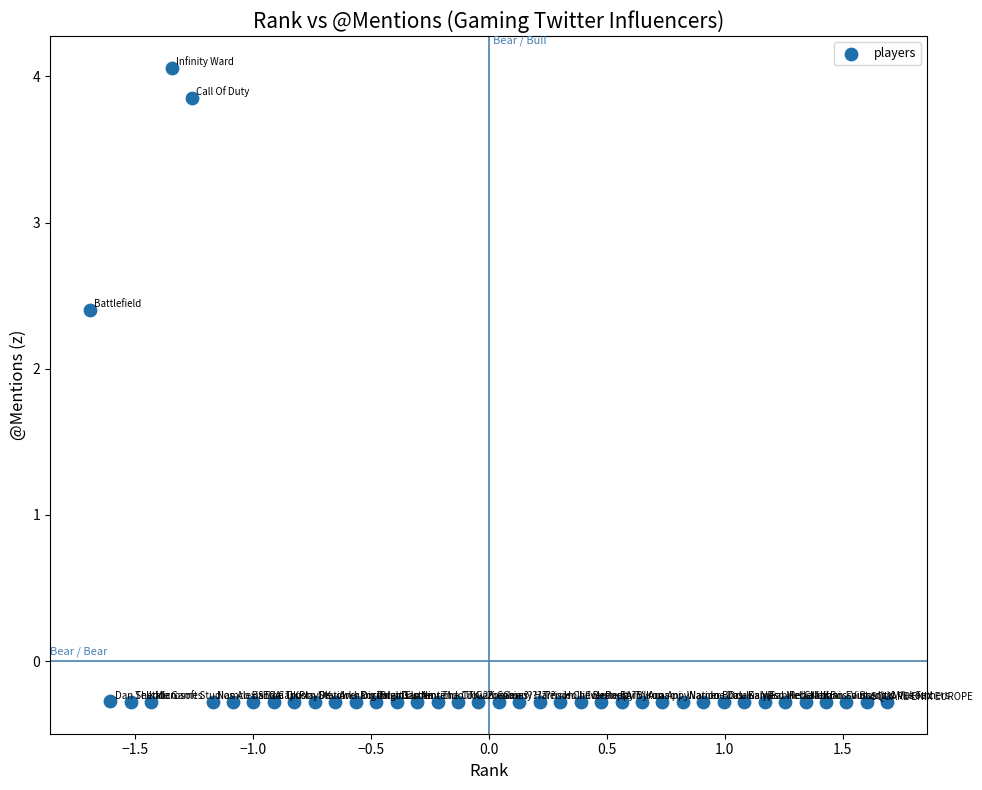

What is the range of X values (max minus min)?

3.4